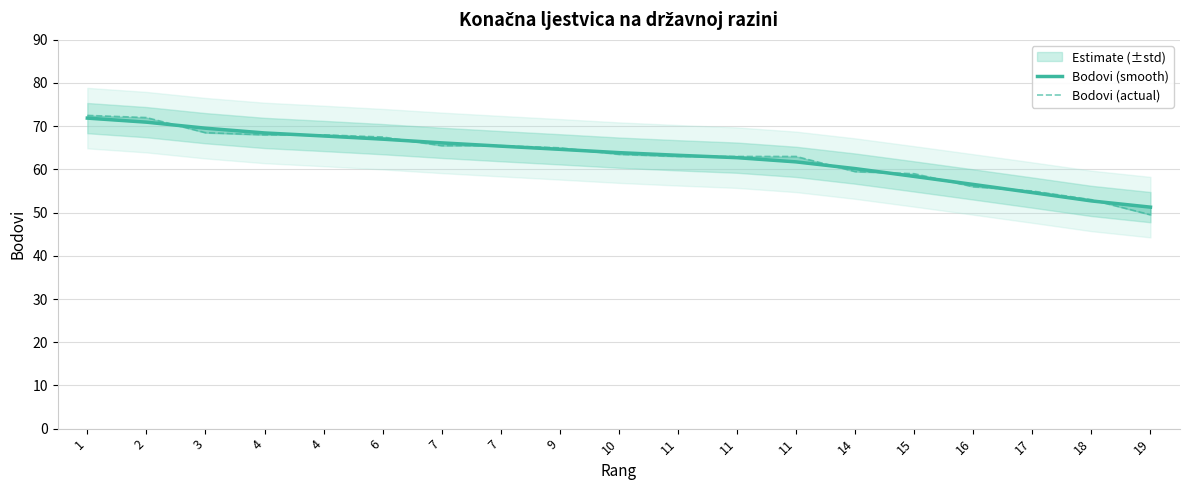

True or false: Bodovi (actual) has a value of 53.0 at 18.

True